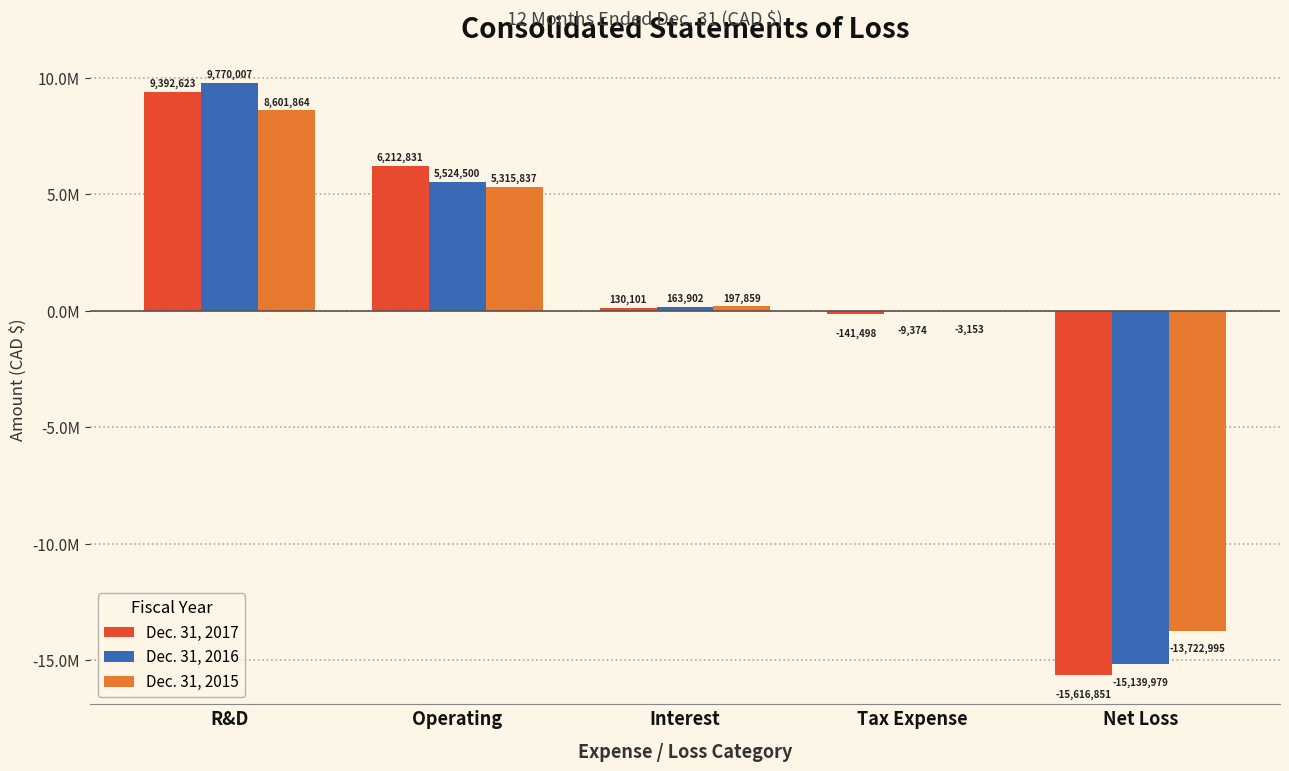

What are all the series names shown in the legend?

Dec. 31, 2017, Dec. 31, 2016, Dec. 31, 2015